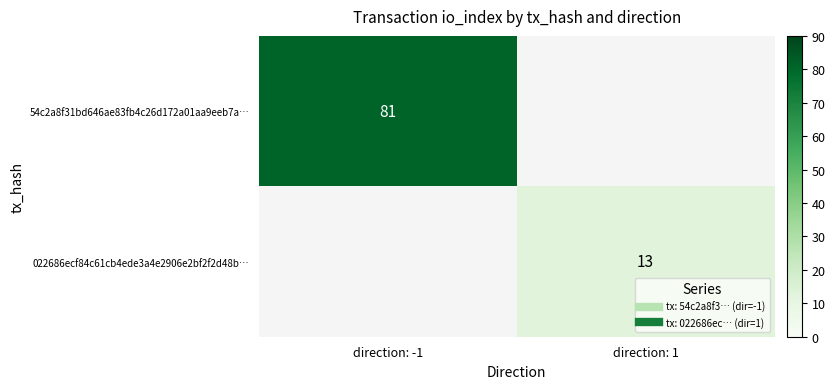

True or false: 54c2a8f31bd646ae83fb4c26d172a01aa9eeb7a… has a value of 27.3 at direction: -1.

False